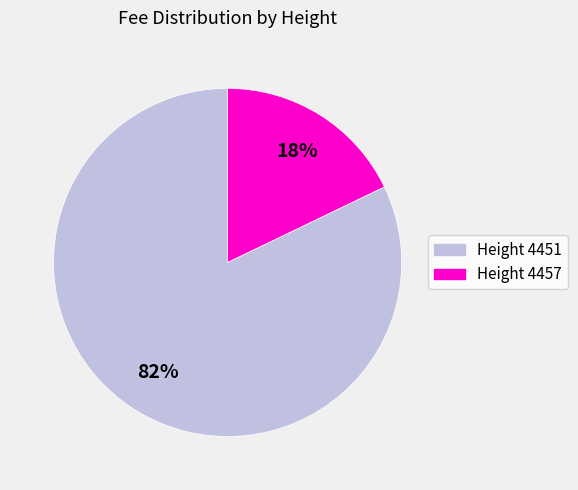

To the nearest percent, what is the difference between the largest and smallest slice percentages?

64%